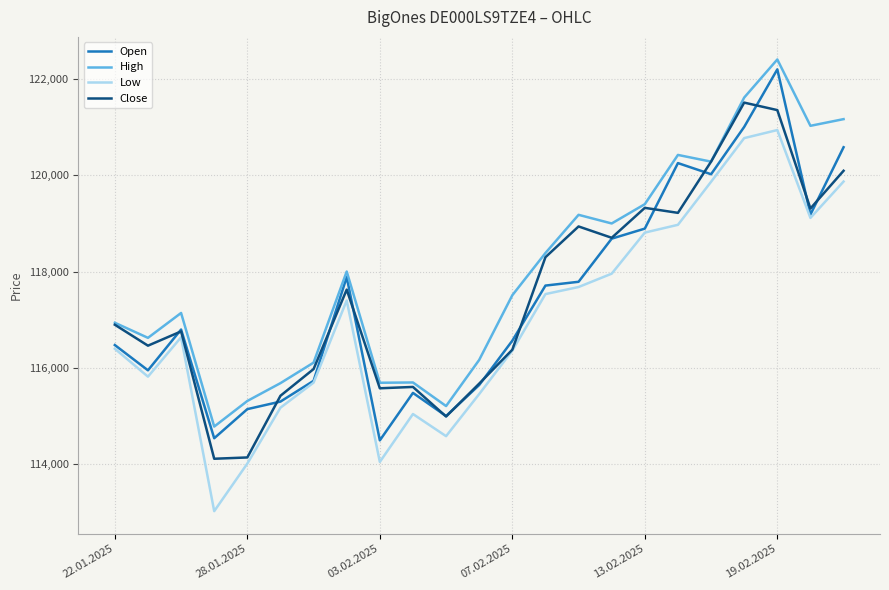

At how many categories does at least one series exceed 119299?

7